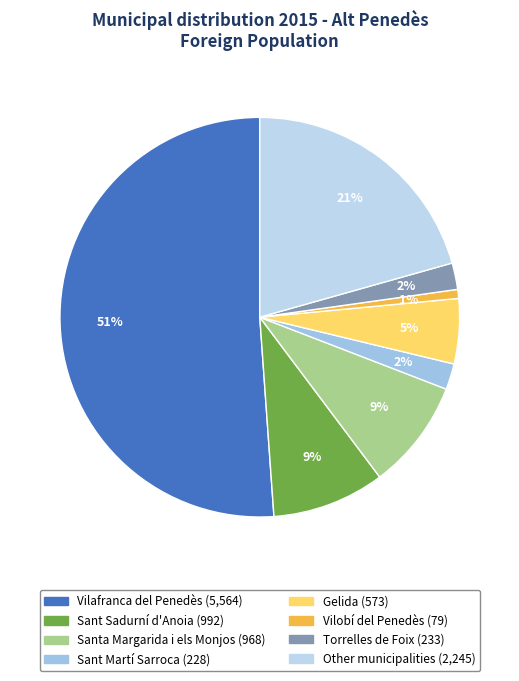

To the nearest percent, what is the average slice percentage?

12%